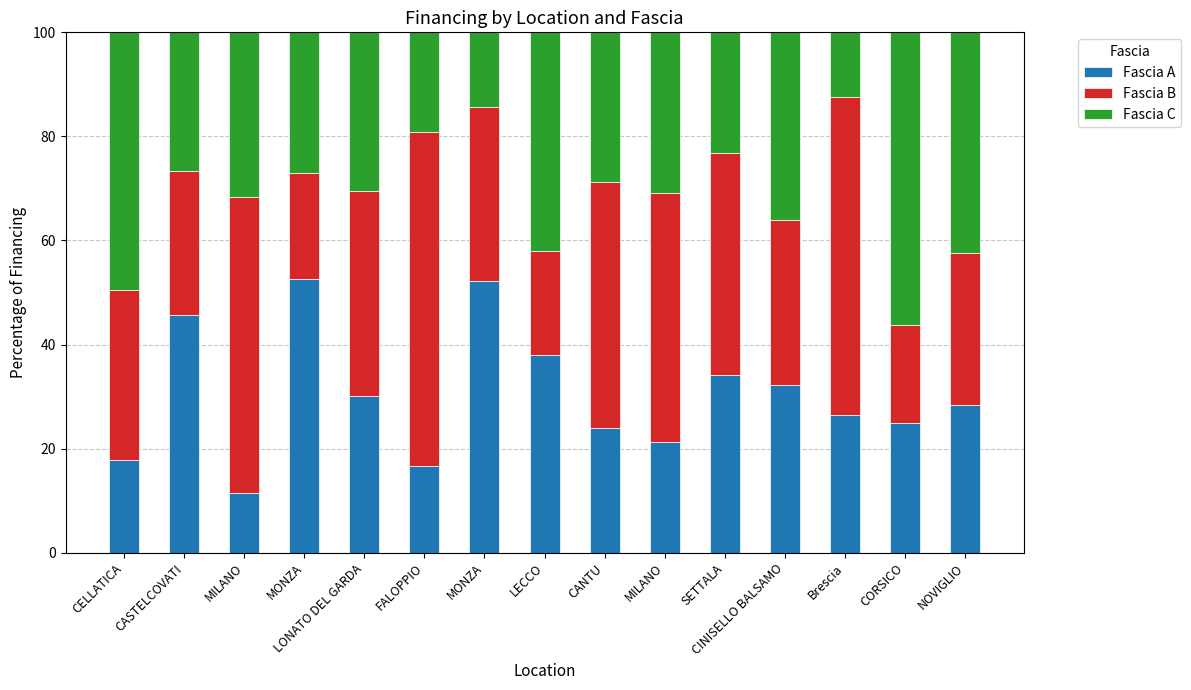

List the series in order of their peak value, highest first.

Fascia B, Fascia C, Fascia A